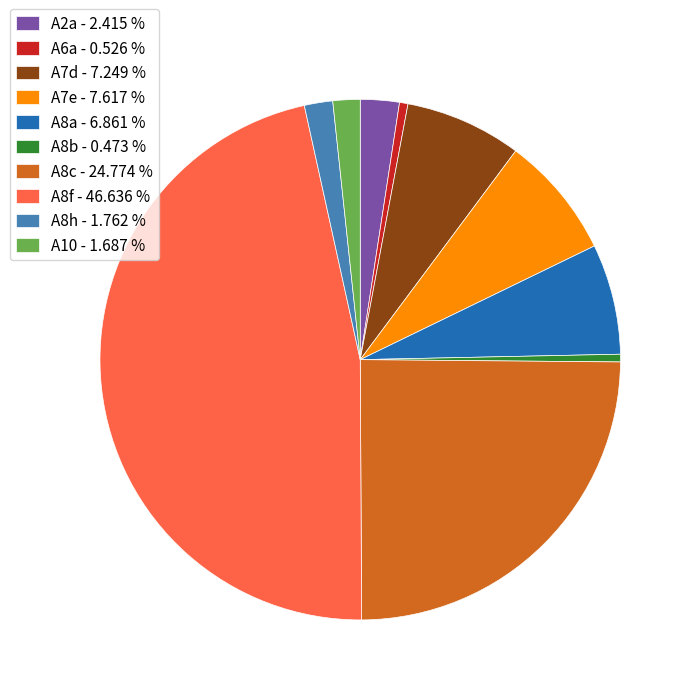

True or false: A8f accounts for 47% of the total.

True